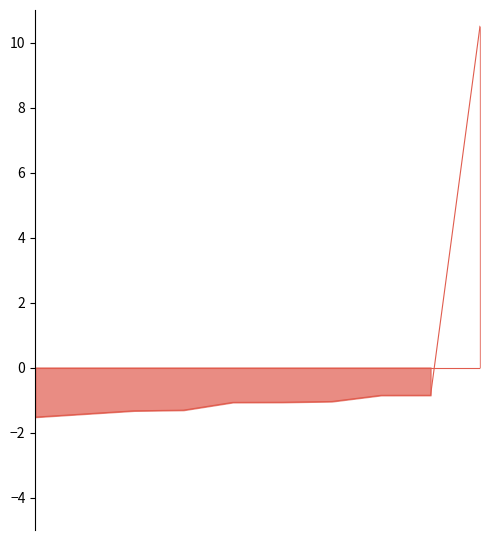

What is the difference between the maximum and minimum values?

12.0